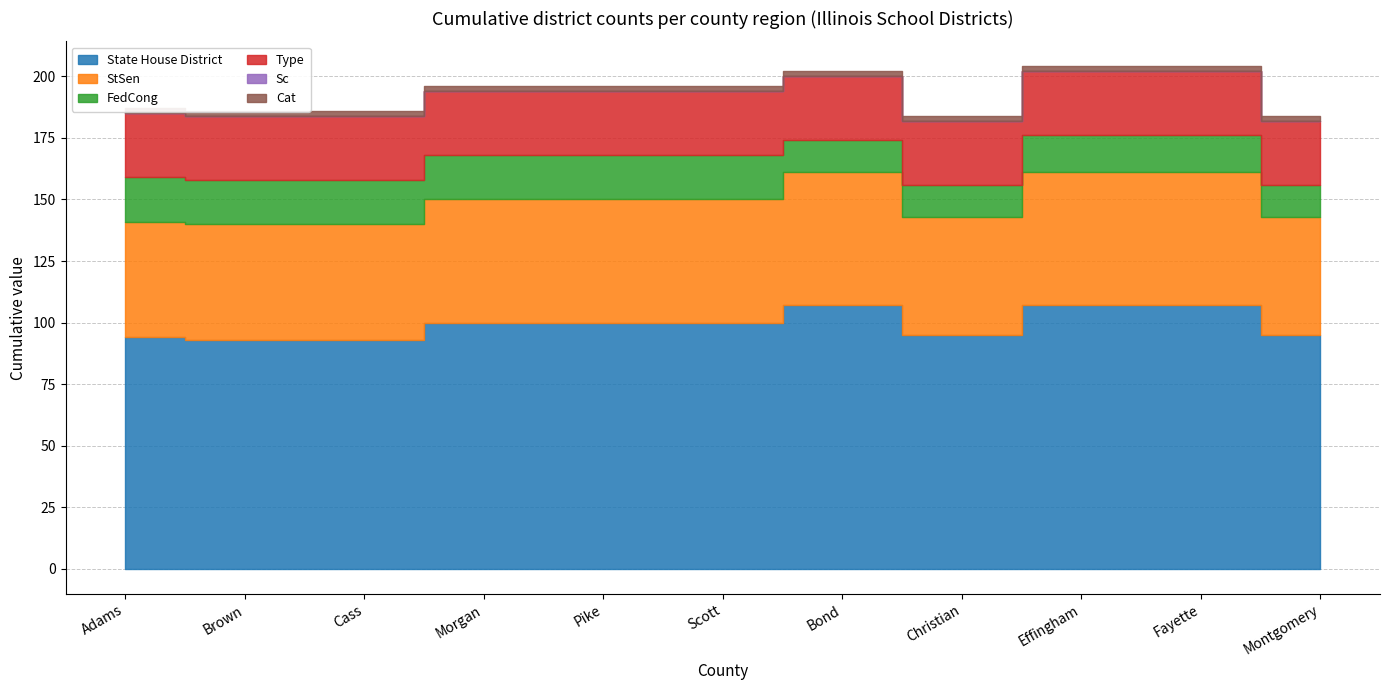

What are all the series names shown in the legend?

State House District, StSen, FedCong, Type, Sc, Cat